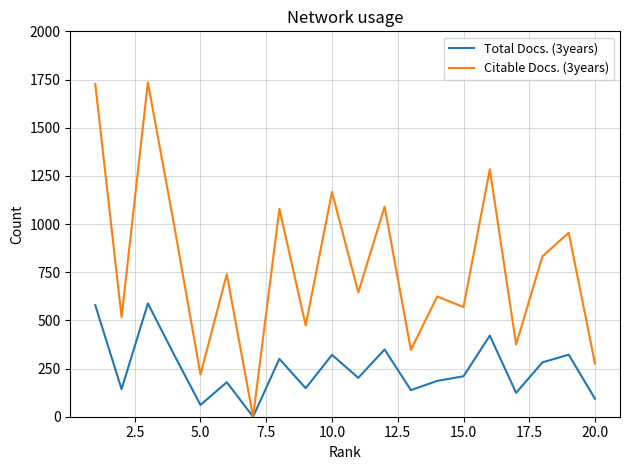

List the series in order of their peak value, lowest first.

Total Docs. (3years), Citable Docs. (3years)